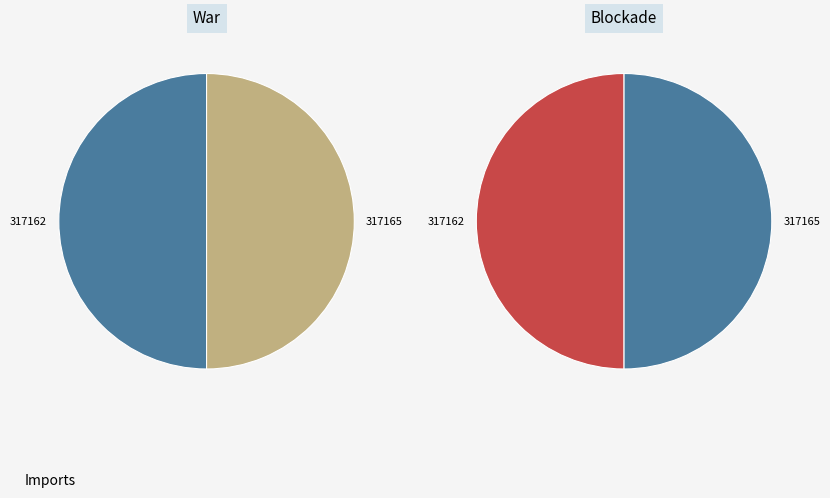

Which category has the biggest portion of the pie?

317165